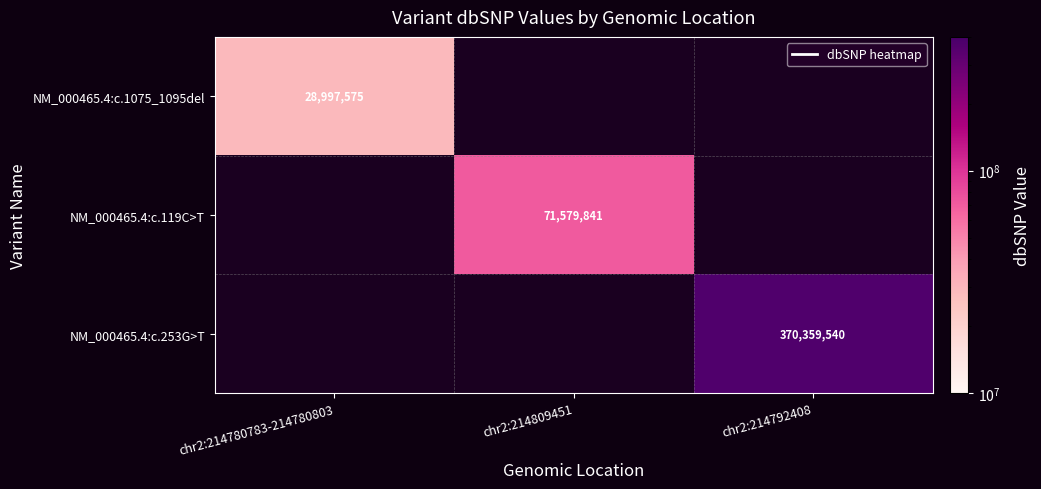

At how many categories does at least one series exceed 282001831?

1